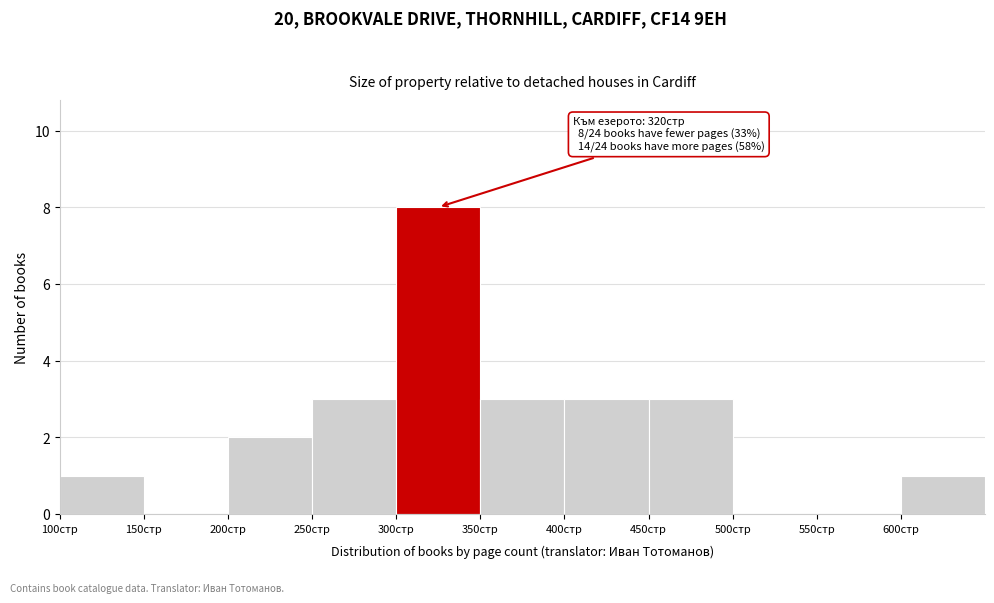

Over which range of the x-axis is the bar tallest?

300 to 350